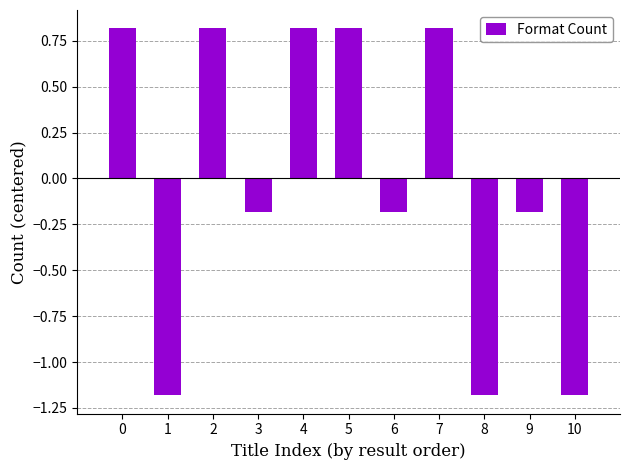

True or false: the data shows -0.3 at 9.

False